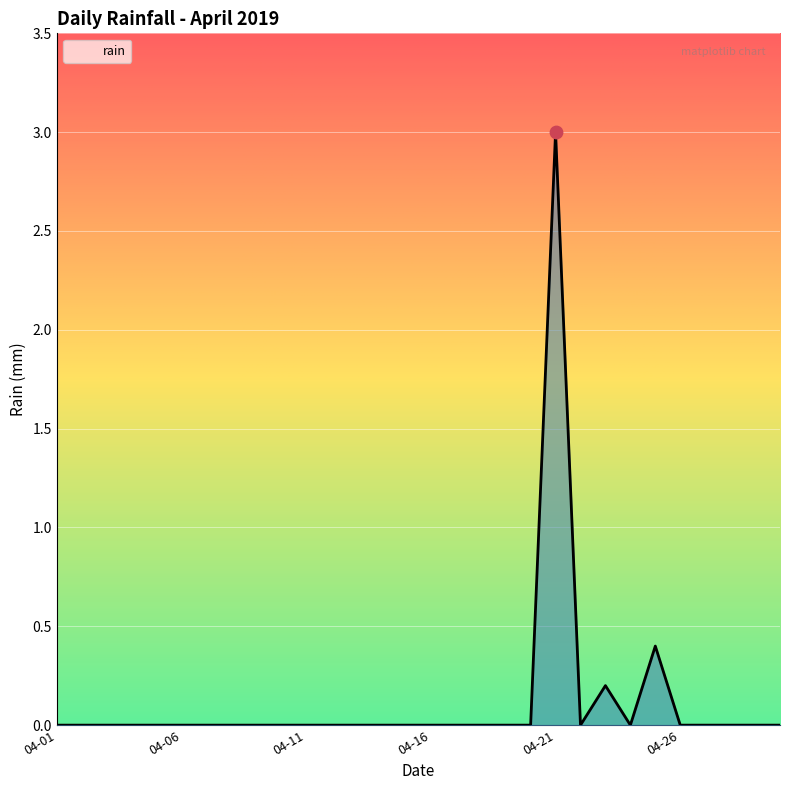

What is the difference between the maximum and minimum values?

3.0